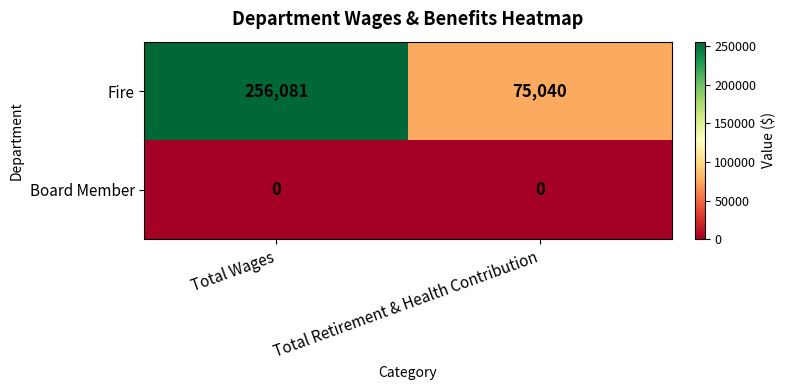

Which series changed the most between Total Wages and Total Retirement & Health Contribution?

Fire